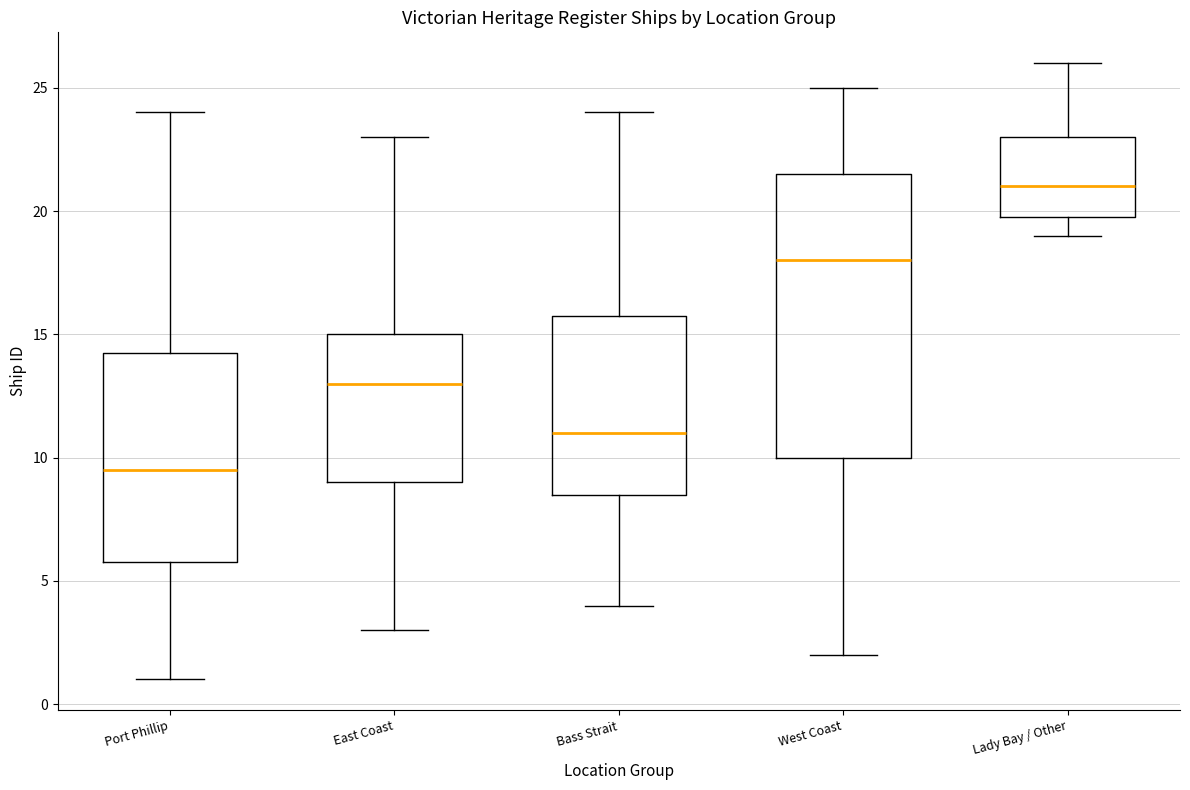

Comparing the boxes themselves (not the whiskers), which one is the tallest?

West Coast